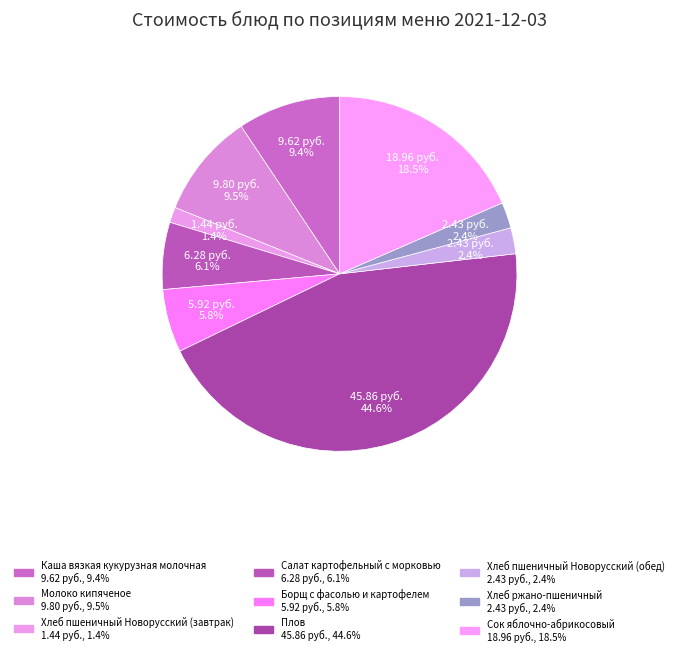

Is it true that Салат картофельный с морковью is 14% of the pie?

False